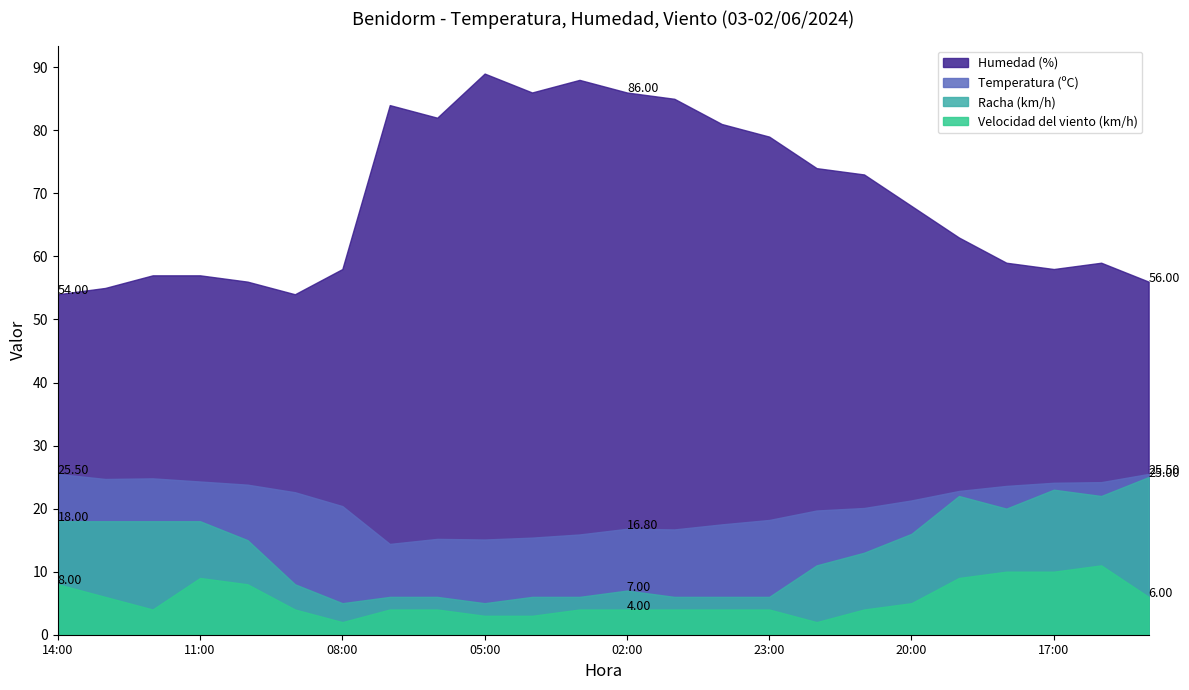

How many data points does each series have?

24